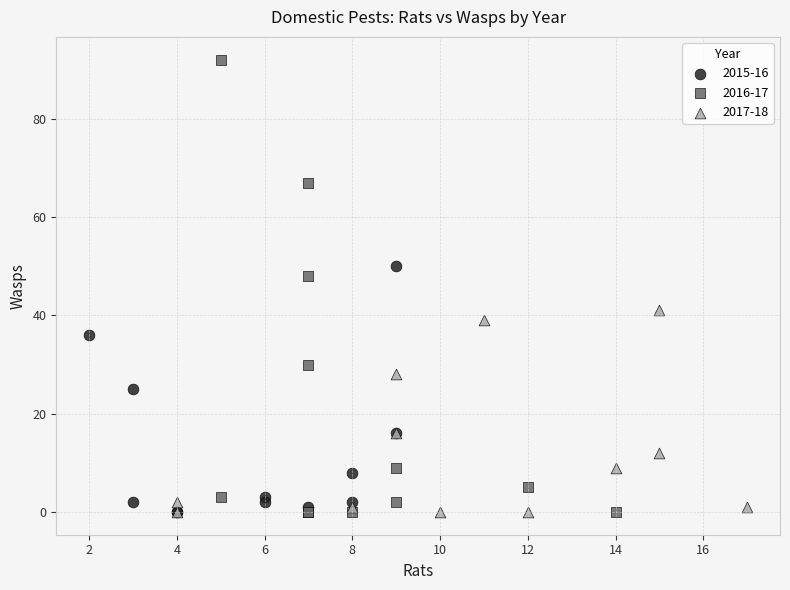

Which series contains the highest Y value?

2016-17